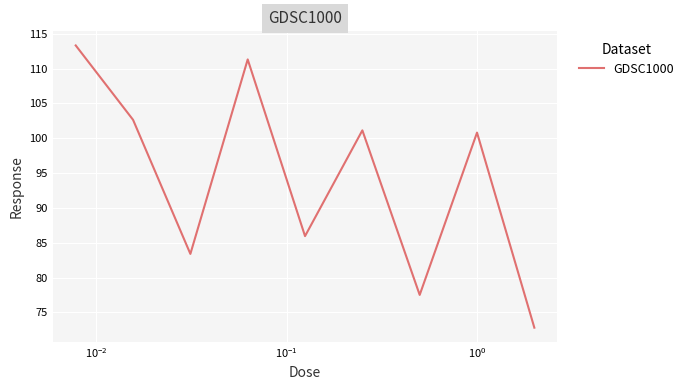

What is the sum of all values?

848.9